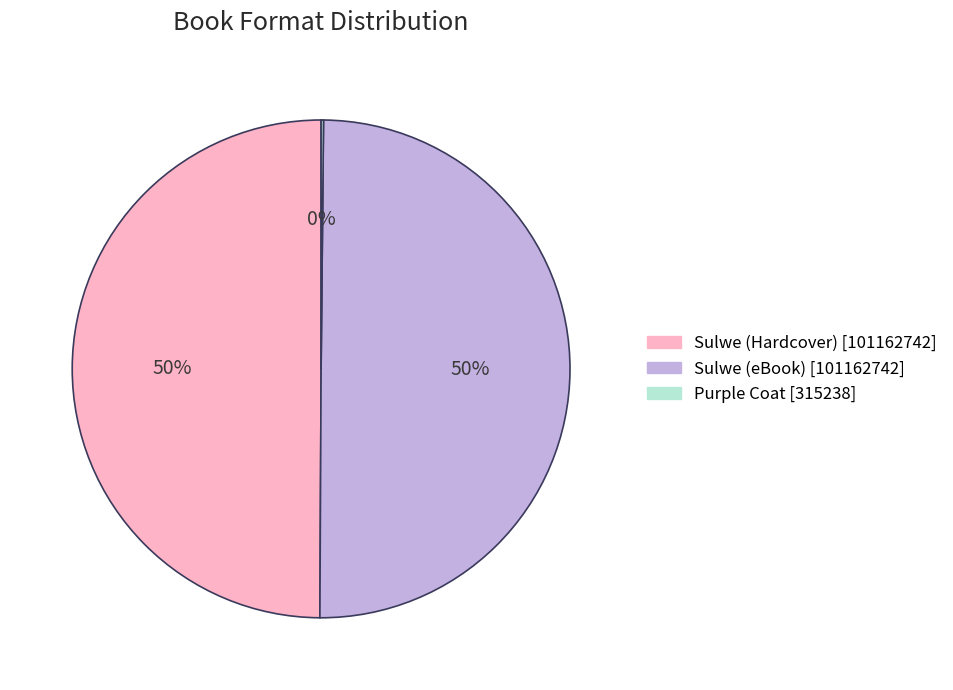

To the nearest percent, what is the difference between the largest and smallest slice percentages?

50%